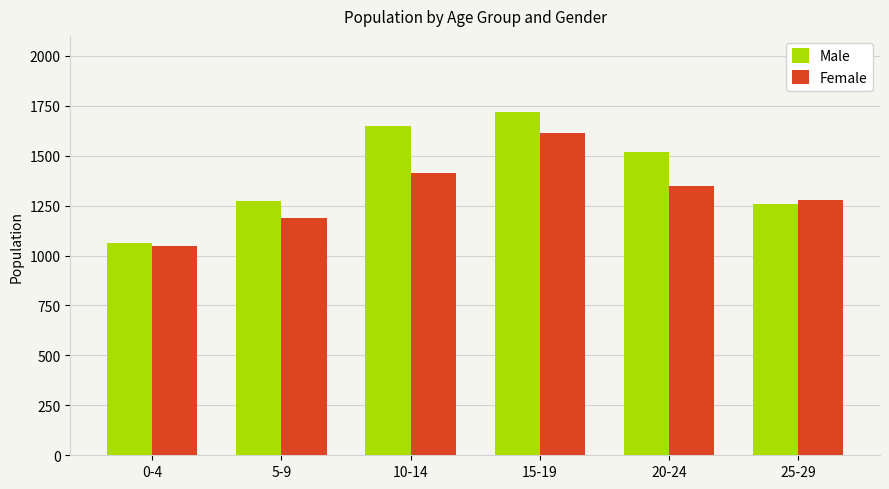

What is the minimum value shown in the chart?

1049